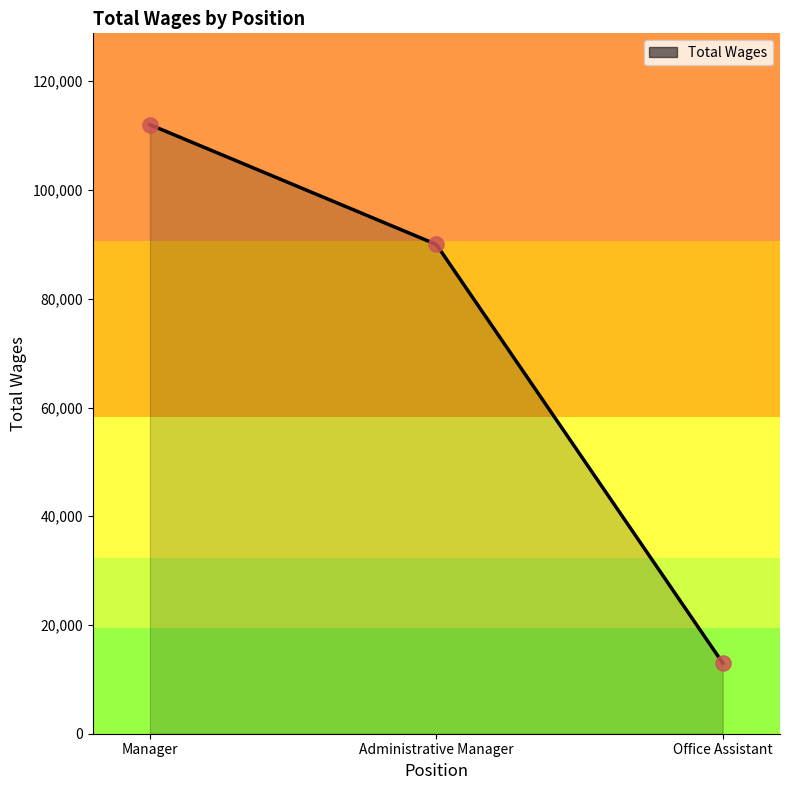

Approximately how many times larger is the value at Administrative Manager compared to Manager?

0.8